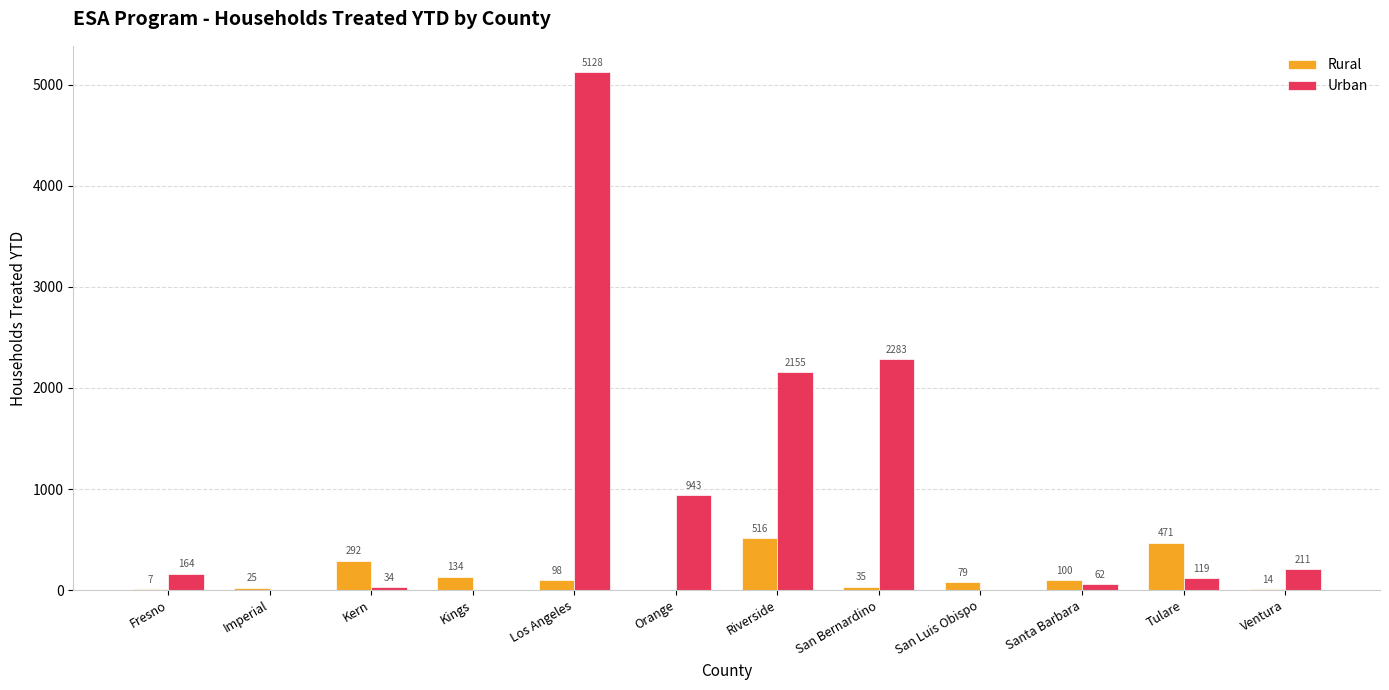

How many distinct data groups are displayed?

2